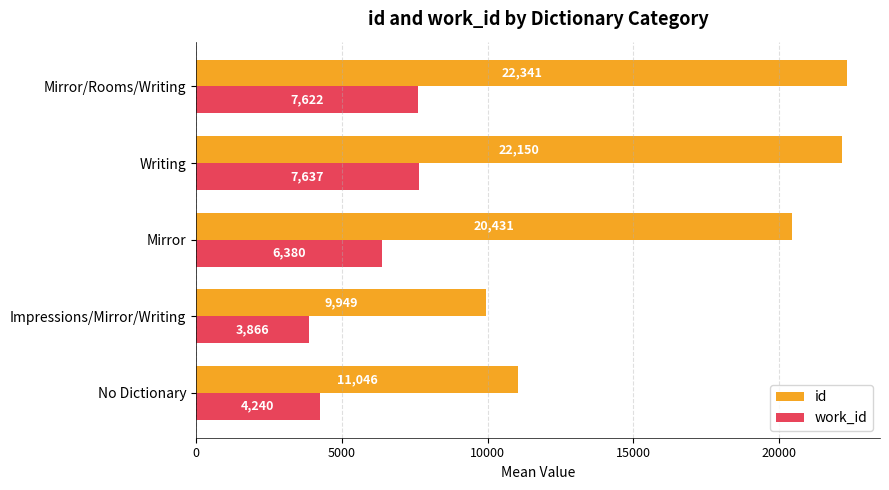

Count the number of data series in this chart.

2